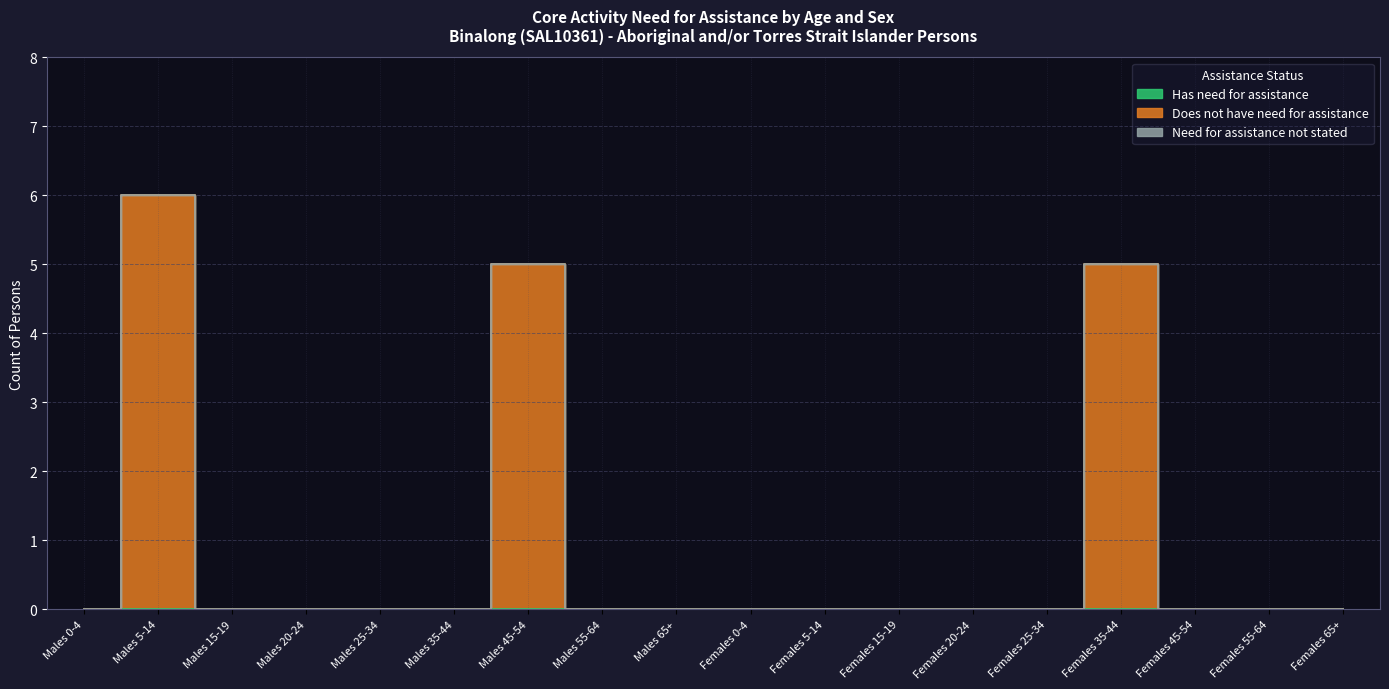

Reading left to right, transcribe all the data shown in this chart.

Has need for assistance: Males 0-4=0	Males 5-14=0	Males 15-19=0	Males 20-24=0	Males 25-34=0	Males 35-44=0	Males 45-54=0	Males 55-64=0	Males 65+=0	Females 0-4=0	Females 5-14=0	Females 15-19=0	Females 20-24=0	Females 25-34=0	Females 35-44=0	Females 45-54=0	Females 55-64=0	Females 65+=0
Does not have need for assistance: Males 0-4=0	Males 5-14=6	Males 15-19=0	Males 20-24=0	Males 25-34=0	Males 35-44=0	Males 45-54=5	Males 55-64=0	Males 65+=0	Females 0-4=0	Females 5-14=0	Females 15-19=0	Females 20-24=0	Females 25-34=0	Females 35-44=5	Females 45-54=0	Females 55-64=0	Females 65+=0
Need for assistance not stated: Males 0-4=0	Males 5-14=0	Males 15-19=0	Males 20-24=0	Males 25-34=0	Males 35-44=0	Males 45-54=0	Males 55-64=0	Males 65+=0	Females 0-4=0	Females 5-14=0	Females 15-19=0	Females 20-24=0	Females 25-34=0	Females 35-44=0	Females 45-54=0	Females 55-64=0	Females 65+=0